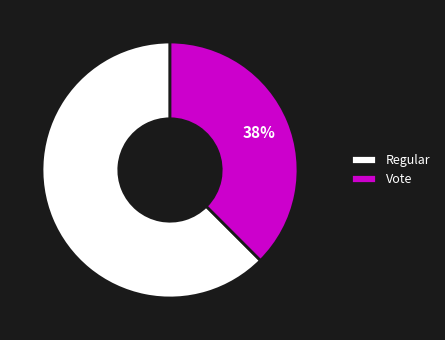

To the nearest percent, what percentage of the pie is Vote?

38%